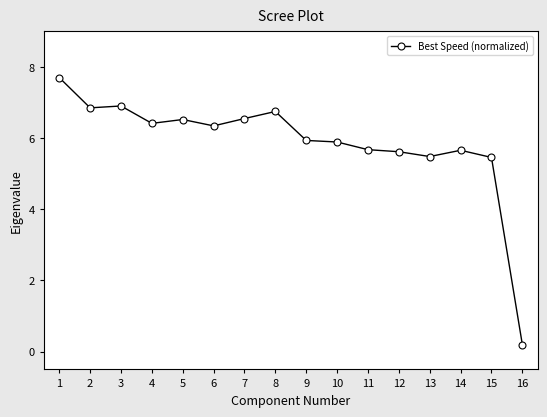

Approximately how many times larger is the value at 12 compared to 11?

1.0